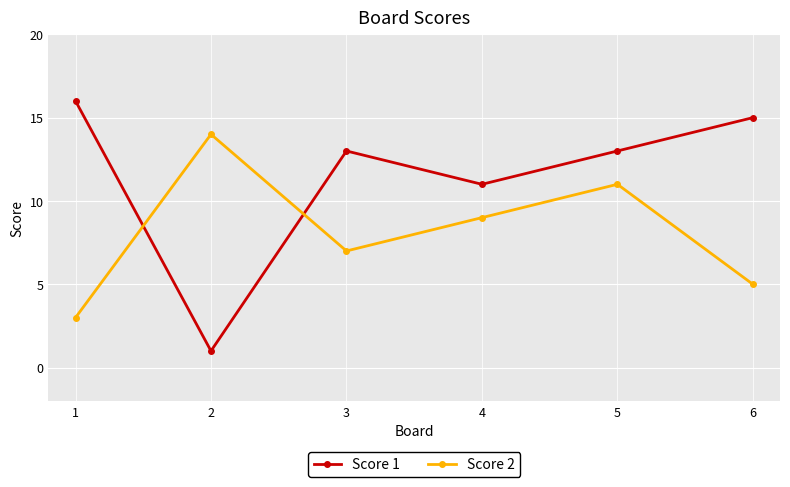

List the series in order of their overall mean, lowest first.

Score 2, Score 1